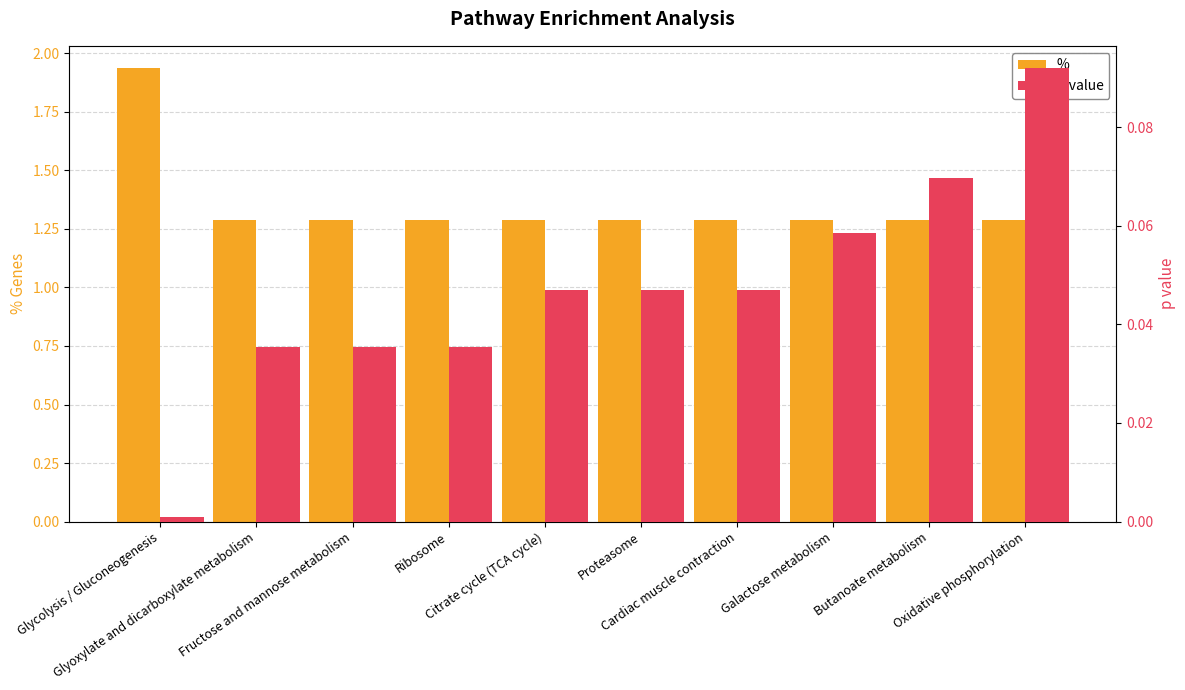

What position from the left is Galactose metabolism?

8